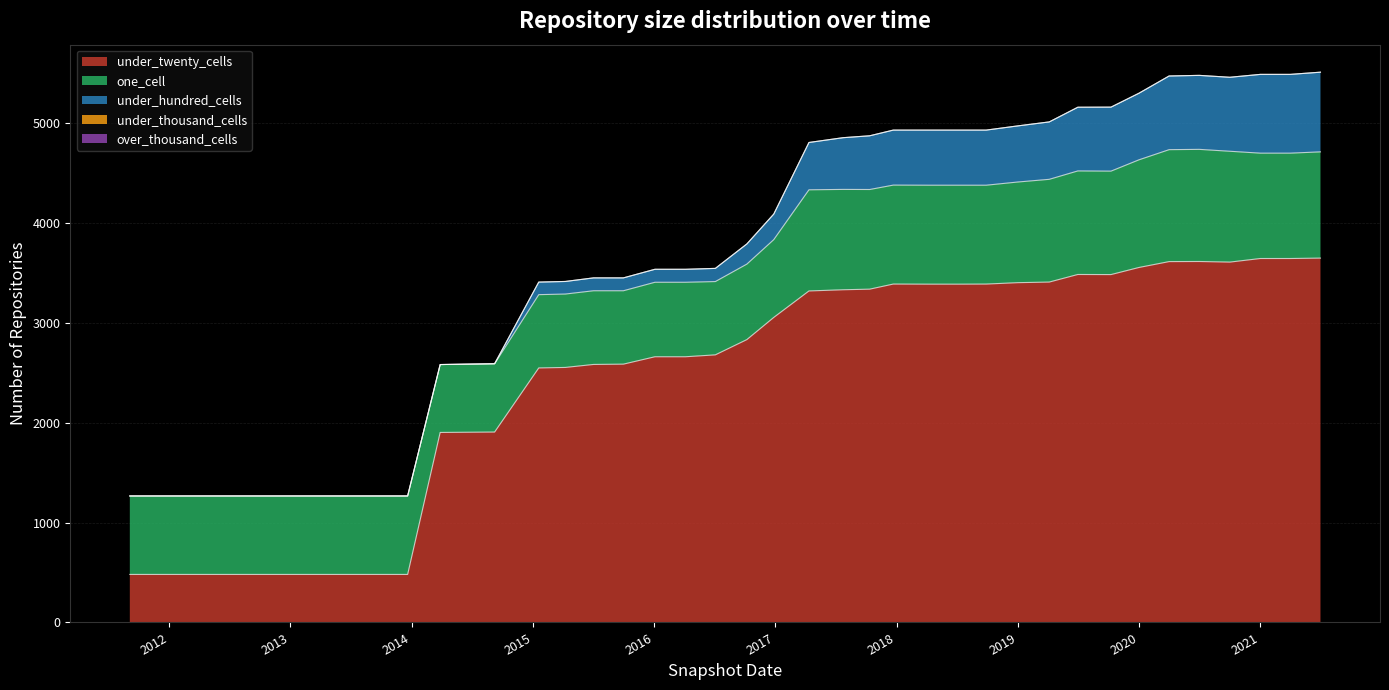

Reading left to right, list all the values displayed in this chart.

one_cell: 2011-09-05=786	2012-01-18=786	2012-03-26=786	2012-07-13=786	2012-10-31=786	2012-12-11=786	2013-02-20=786	2013-05-21=786	2013-07-09=786	2013-09-10=786	2013-12-20=786	2014-03-28=680	2014-09-08=684	2015-01-19=734	2015-04-09=735	2015-07-03=738	2015-10-01=735	2016-01-04=746	2016-04-05=746	2016-07-04=734	2016-10-07=756	2016-12-27=779	2017-04-12=1013	2017-07-24=1005	2017-10-12=998	2017-12-22=991	2018-04-09=991	2018-07-11=991	2018-09-28=990	2019-01-01=1008	2019-04-06=1029	2019-07-01=1037	2019-10-09=1036	2020-01-01=1078	2020-04-01=1121	2020-07-01=1123	2020-10-01=1110	2021-01-01=1055	2021-04-01=1055	2021-07-01=1064
under_twenty_cells: 2011-09-05=481	2012-01-18=481	2012-03-26=481	2012-07-13=481	2012-10-31=481	2012-12-11=481	2013-02-20=481	2013-05-21=481	2013-07-09=481	2013-09-10=481	2013-12-20=481	2014-03-28=1903	2014-09-08=1907	2015-01-19=2549	2015-04-09=2554	2015-07-03=2584	2015-10-01=2587	2016-01-04=2661	2016-04-05=2661	2016-07-04=2680	2016-10-07=2833	2016-12-27=3055	2017-04-12=3320	2017-07-24=3332	2017-10-12=3338	2017-12-22=3389	2018-04-09=3388	2018-07-11=3388	2018-09-28=3389	2019-01-01=3403	2019-04-06=3409	2019-07-01=3485	2019-10-09=3484	2020-01-01=3555	2020-04-01=3614	2020-07-01=3615	2020-10-01=3609	2021-01-01=3645	2021-04-01=3645	2021-07-01=3649
under_hundred_cells: 2011-09-05=0	2012-01-18=0	2012-03-26=0	2012-07-13=0	2012-10-31=0	2012-12-11=0	2013-02-20=0	2013-05-21=0	2013-07-09=0	2013-09-10=0	2013-12-20=0	2014-03-28=0	2014-09-08=0	2015-01-19=126	2015-04-09=126	2015-07-03=129	2015-10-01=129	2016-01-04=130	2016-04-05=130	2016-07-04=132	2016-10-07=202	2016-12-27=256	2017-04-12=474	2017-07-24=518	2017-10-12=538	2017-12-22=551	2018-04-09=552	2018-07-11=552	2018-09-28=552	2019-01-01=562	2019-04-06=575	2019-07-01=638	2019-10-09=641	2020-01-01=667	2020-04-01=738	2020-07-01=741	2020-10-01=741	2021-01-01=789	2021-04-01=789	2021-07-01=798
under_thousand_cells: 2011-09-05=0	2012-01-18=0	2012-03-26=0	2012-07-13=0	2012-10-31=0	2012-12-11=0	2013-02-20=0	2013-05-21=0	2013-07-09=0	2013-09-10=0	2013-12-20=0	2014-03-28=0	2014-09-08=0	2015-01-19=0	2015-04-09=0	2015-07-03=0	2015-10-01=0	2016-01-04=0	2016-04-05=0	2016-07-04=0	2016-10-07=0	2016-12-27=0	2017-04-12=0	2017-07-24=0	2017-10-12=0	2017-12-22=0	2018-04-09=0	2018-07-11=0	2018-09-28=0	2019-01-01=0	2019-04-06=0	2019-07-01=0	2019-10-09=0	2020-01-01=0	2020-04-01=0	2020-07-01=0	2020-10-01=0	2021-01-01=0	2021-04-01=0	2021-07-01=0
over_thousand_cells: 2011-09-05=0	2012-01-18=0	2012-03-26=0	2012-07-13=0	2012-10-31=0	2012-12-11=0	2013-02-20=0	2013-05-21=0	2013-07-09=0	2013-09-10=0	2013-12-20=0	2014-03-28=0	2014-09-08=0	2015-01-19=0	2015-04-09=0	2015-07-03=0	2015-10-01=0	2016-01-04=0	2016-04-05=0	2016-07-04=0	2016-10-07=0	2016-12-27=0	2017-04-12=0	2017-07-24=0	2017-10-12=0	2017-12-22=0	2018-04-09=0	2018-07-11=0	2018-09-28=0	2019-01-01=0	2019-04-06=0	2019-07-01=0	2019-10-09=0	2020-01-01=0	2020-04-01=0	2020-07-01=0	2020-10-01=0	2021-01-01=0	2021-04-01=0	2021-07-01=0